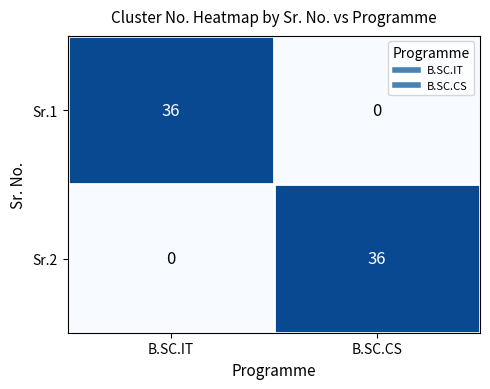

Is it true that Sr.2 equals 36 at B.SC.CS?

True